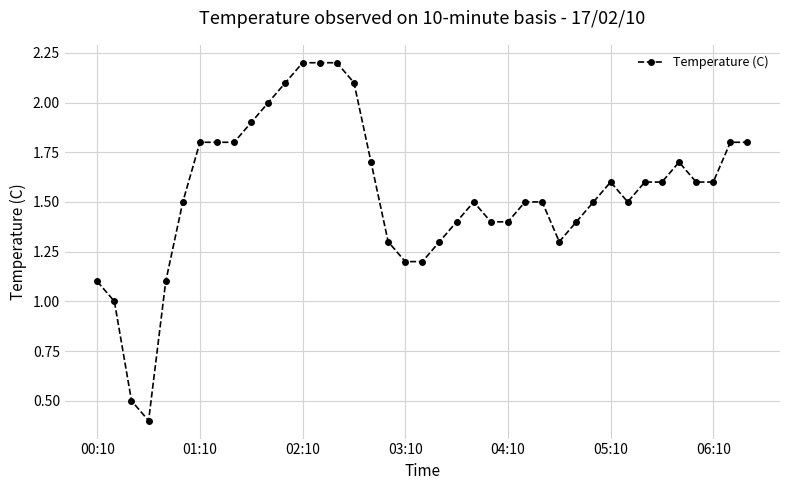

Does the chart have visible grid lines?

Yes